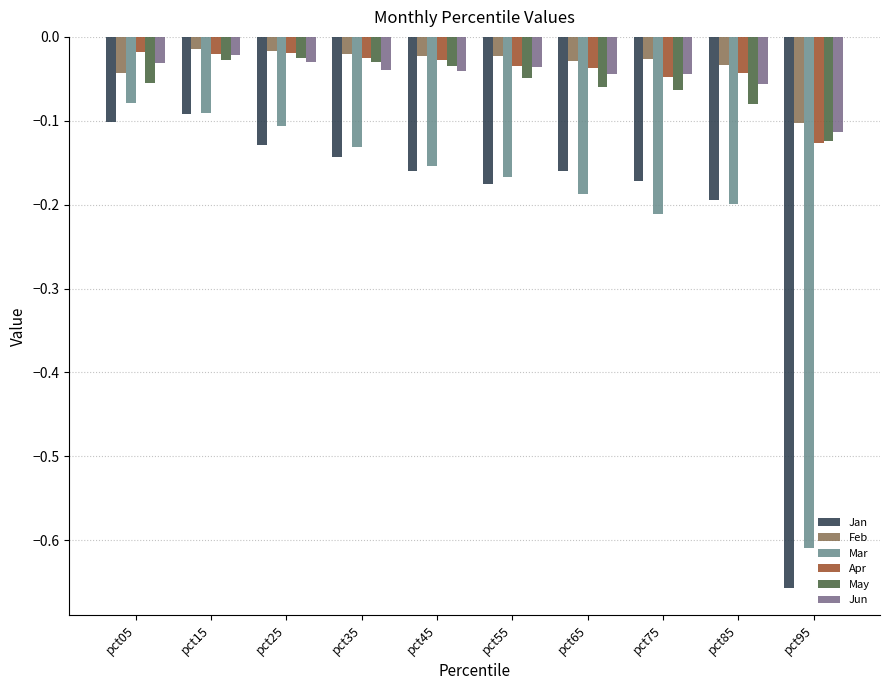

How many series are shown in this chart?

6